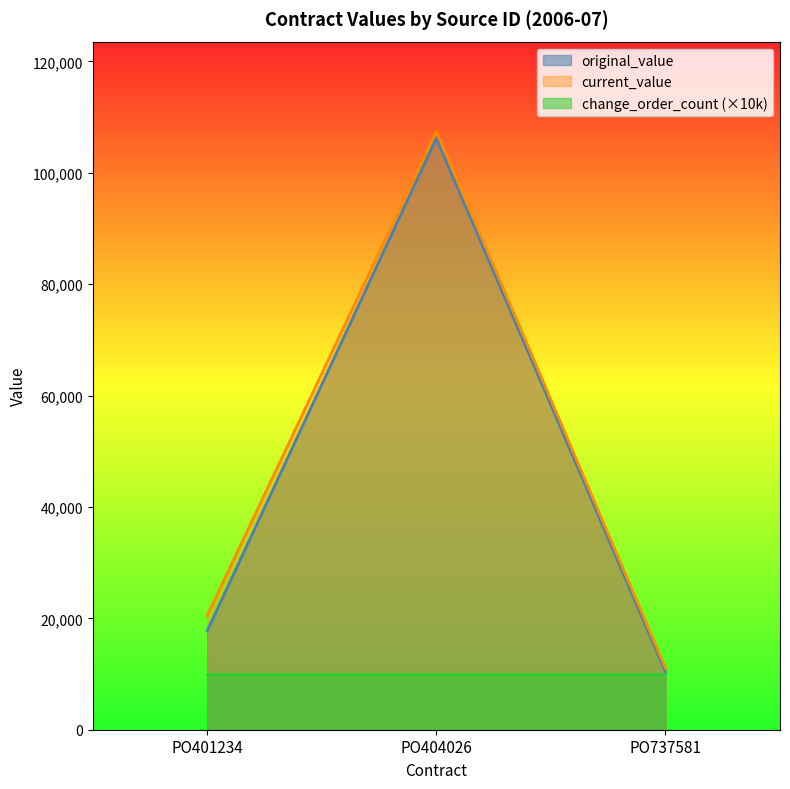

Which has a higher value, PO401234 or PO737581?

PO401234